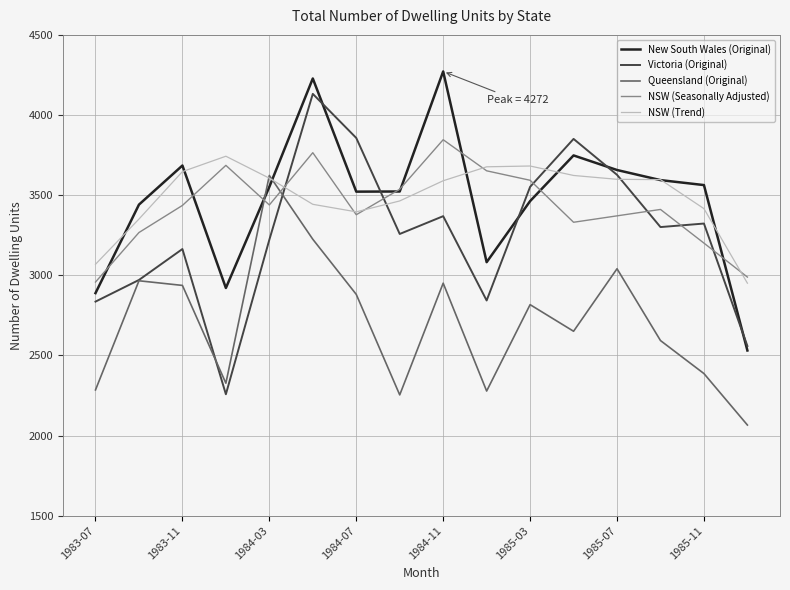

Count the number of data series in this chart.

5